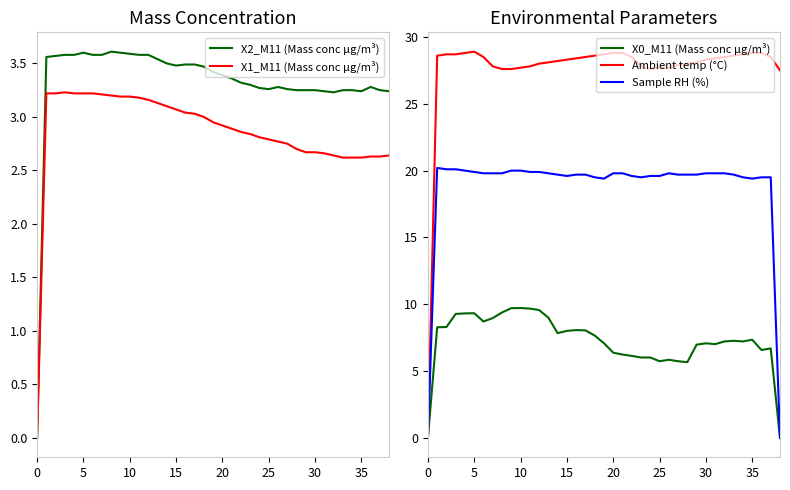

How many data points does each series have?

39